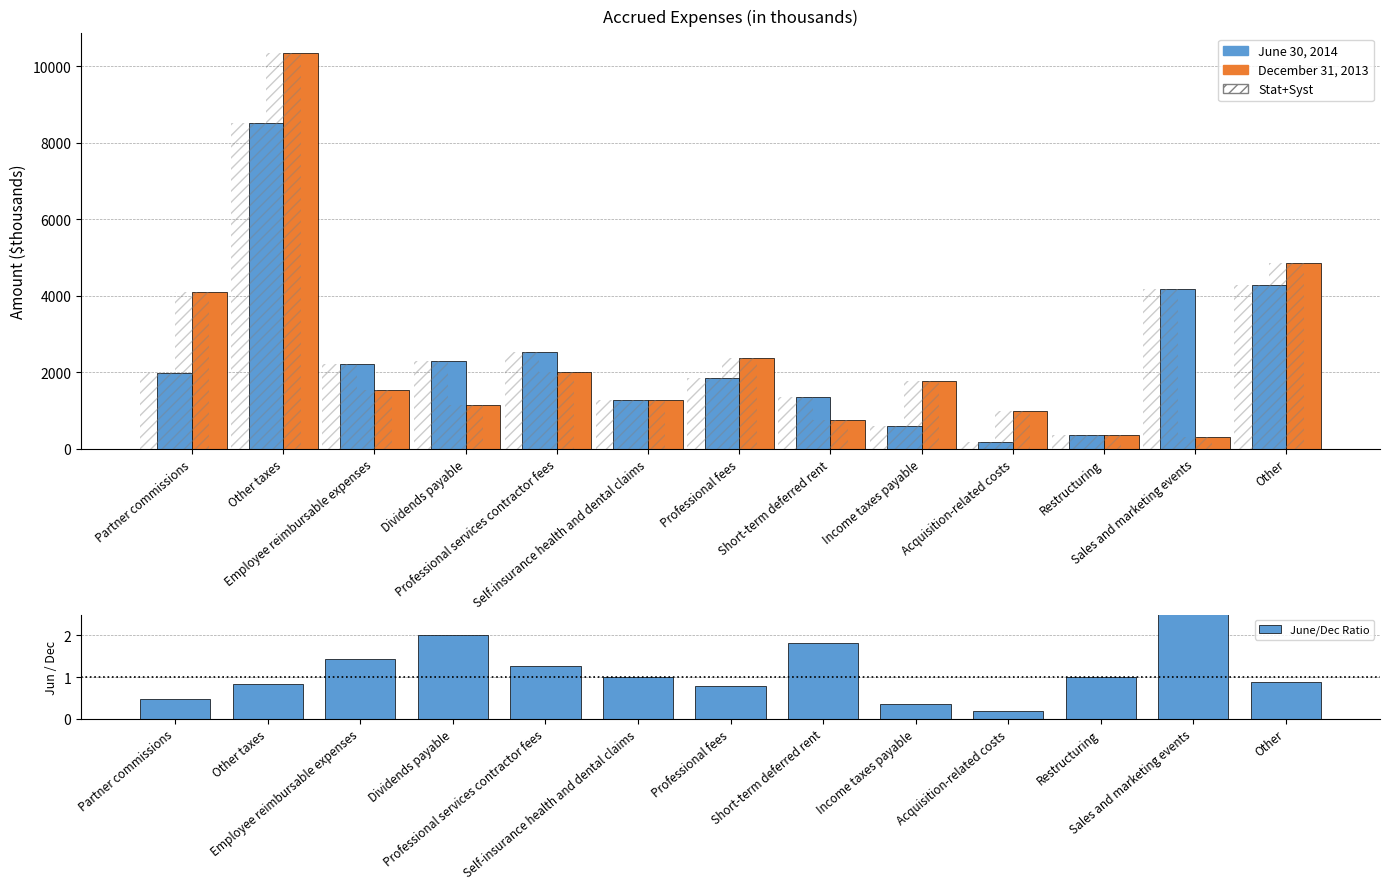

Reading right to left, what are all the values shown in this chart?

June 30, 2014: 4275.0	4180.0	369.0	175.0	606.0	1342.0	1845.0	1274.0	2528.0	2291.0	2214.0	8529.0	1981.0
December 31, 2013: 4849.0	308.0	371.0	997.0	1770.0	740.0	2378.0	1265.0	1997.0	1145.0	1539.0	10349.0	4106.0
June/Dec Ratio: 0.9	13.6	1.0	0.2	0.3	1.8	0.8	1.0	1.3	2.0	1.4	0.8	0.5